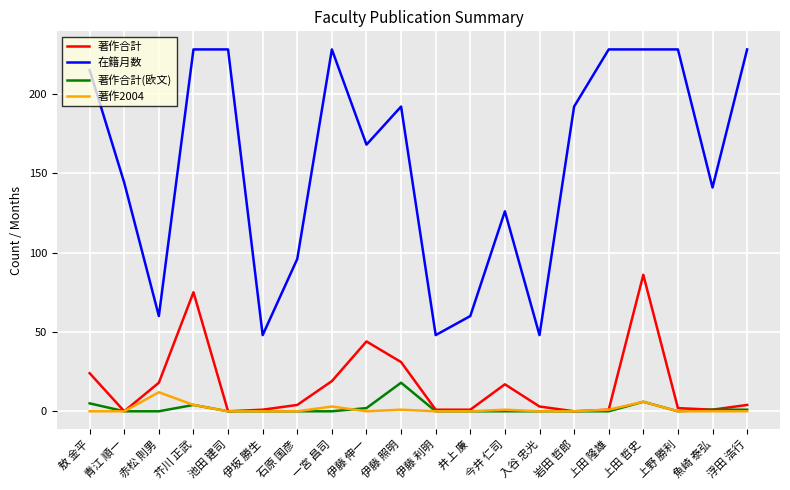

Where is the first local minimum for 在籍月数?

赤松 則男